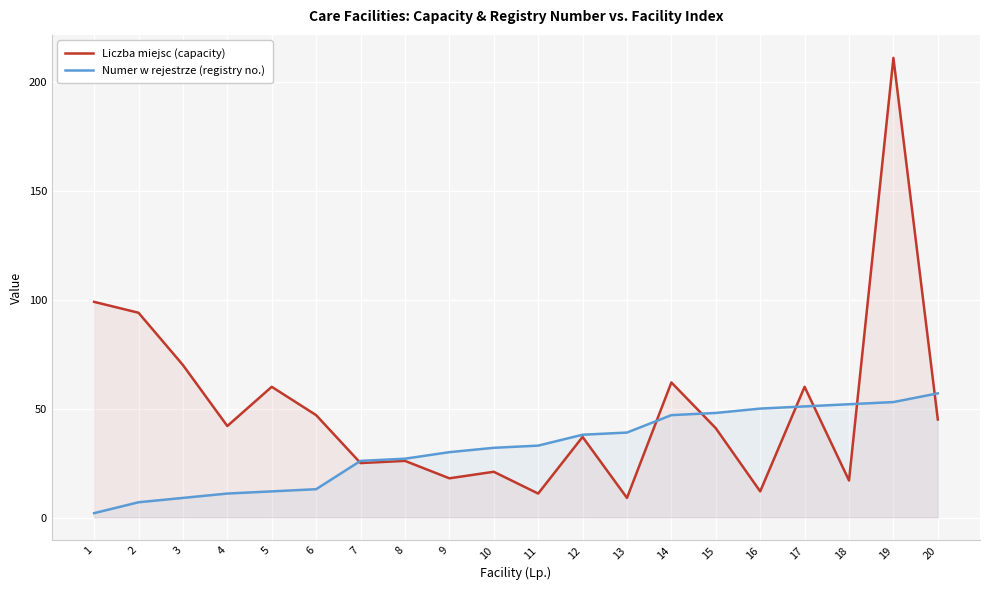

What is the value of the Numer w rejestrze (registry no.) point at the 15th from the left?

48